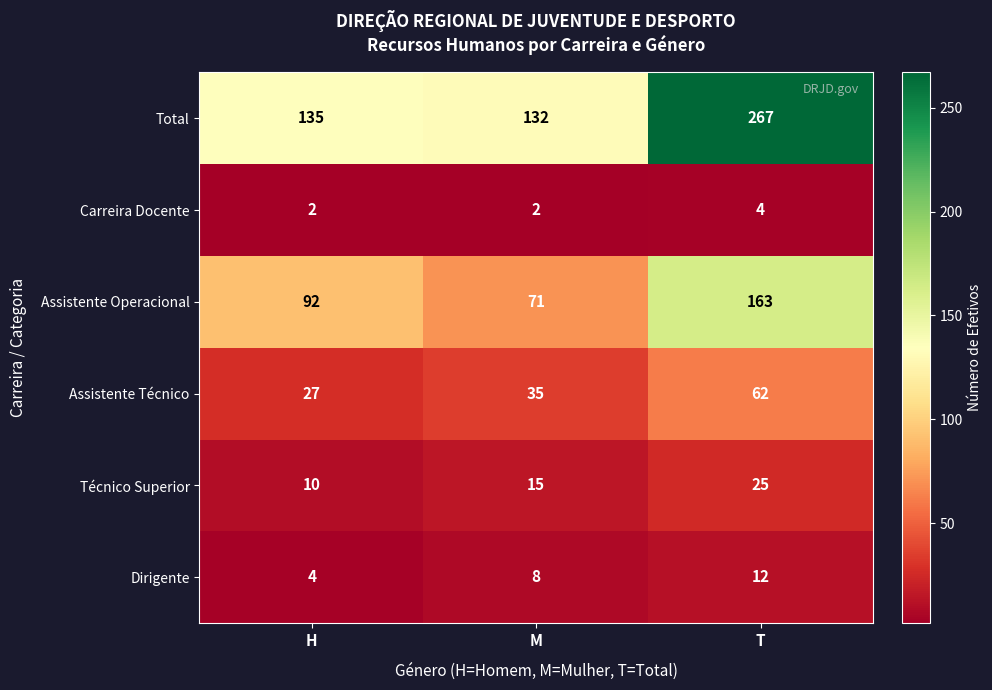

Read the Dirigente value at H.

4